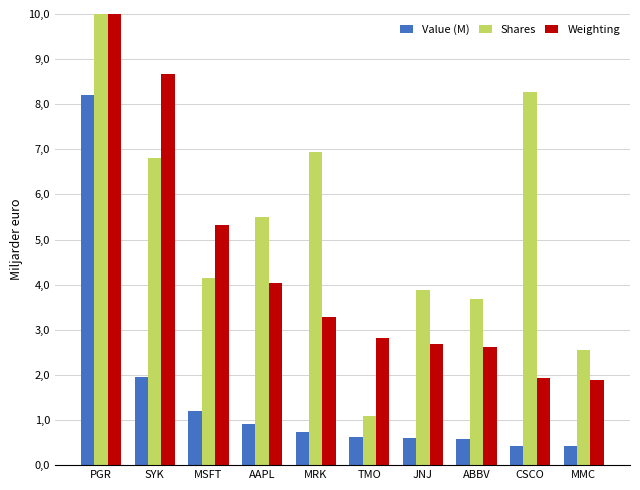

What position from the left is AAPL?

4